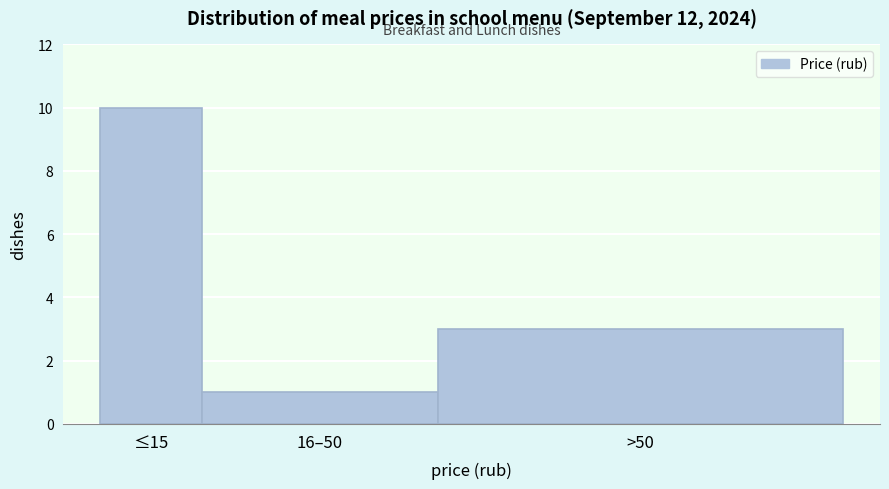

Reading left to right, transcribe all the data shown in this chart.

10	1	3